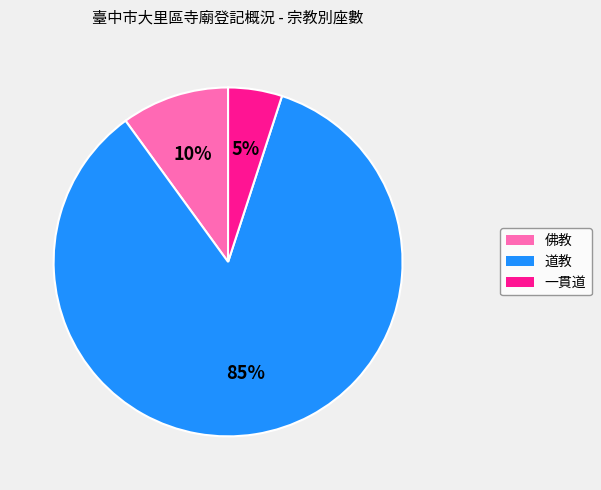

Is the sum of 一貫道 and 道教 greater than half?

Yes